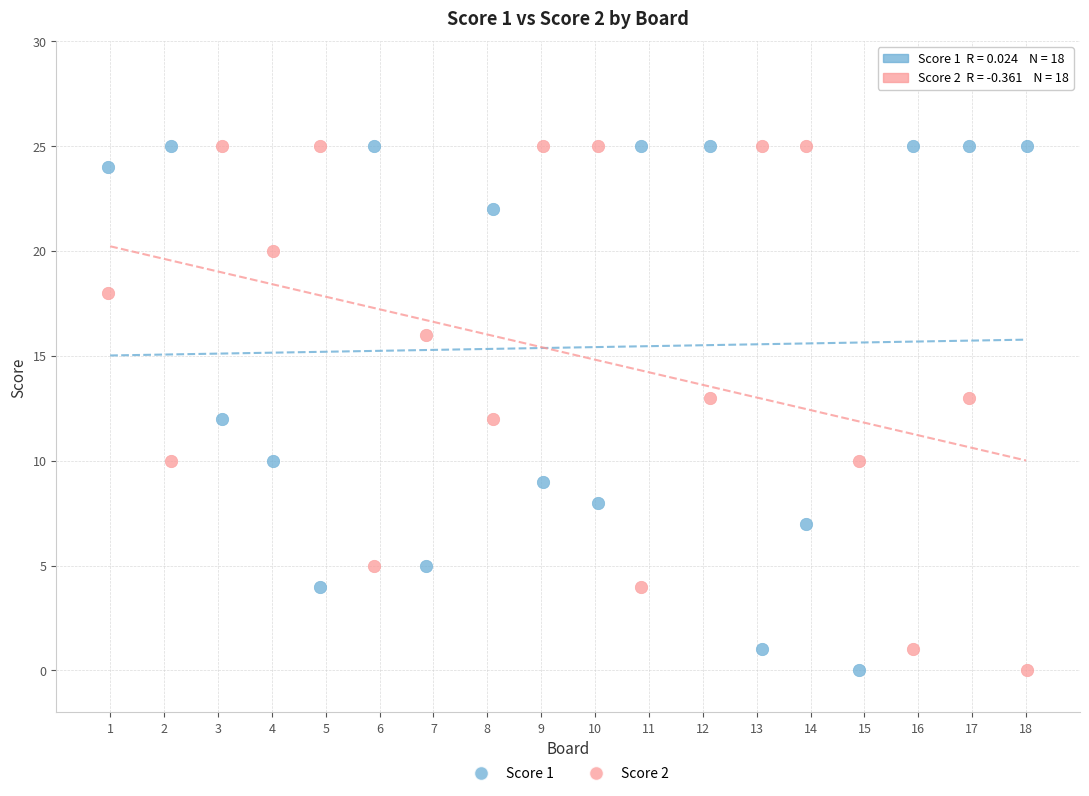

Across all data points, what is the range of Y values (max minus min)?

25